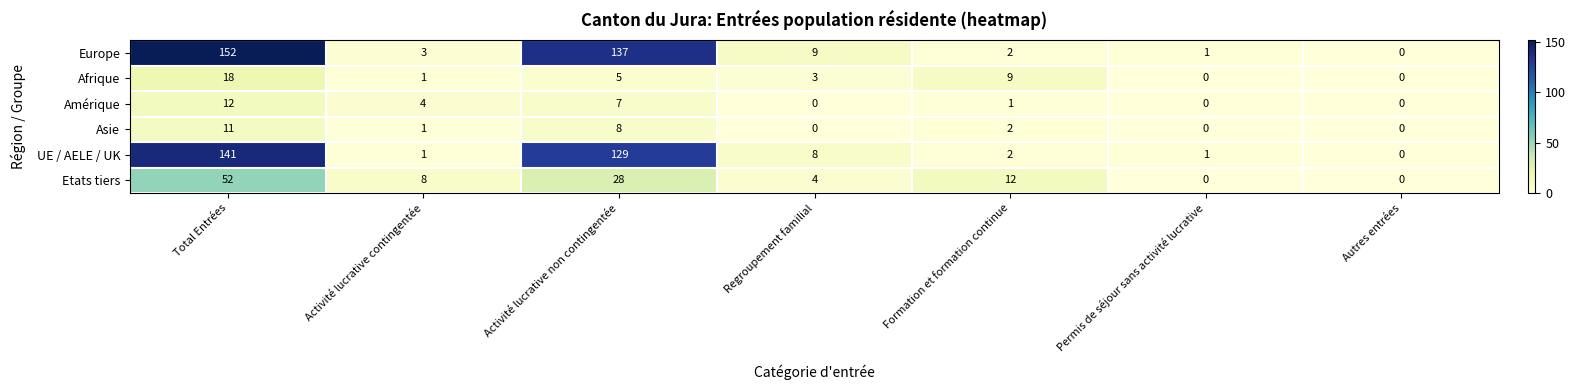

Which category has the highest value in the Europe series?

Total Entrées